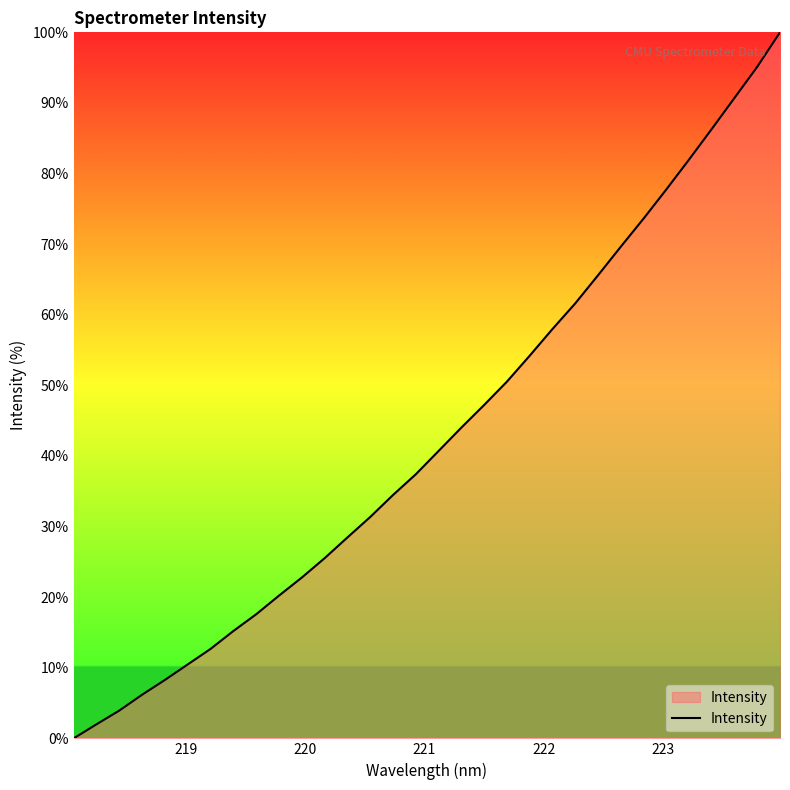

What is the difference between the maximum and minimum values?

100.0